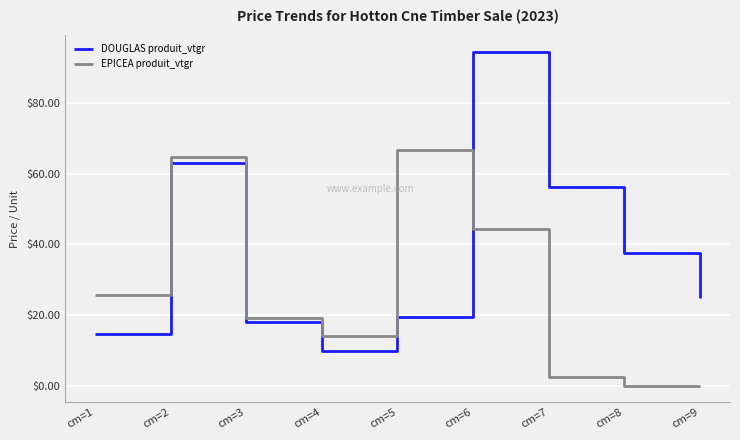

True or false: DOUGLAS produit_vtgr and EPICEA produit_vtgr intersect in this chart.

True